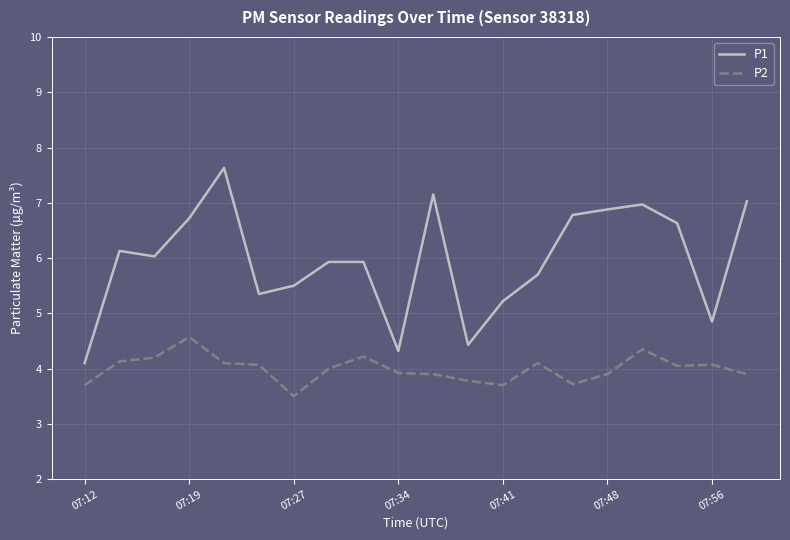

What is the difference between the maximum and minimum values in the P1 series?

3.5